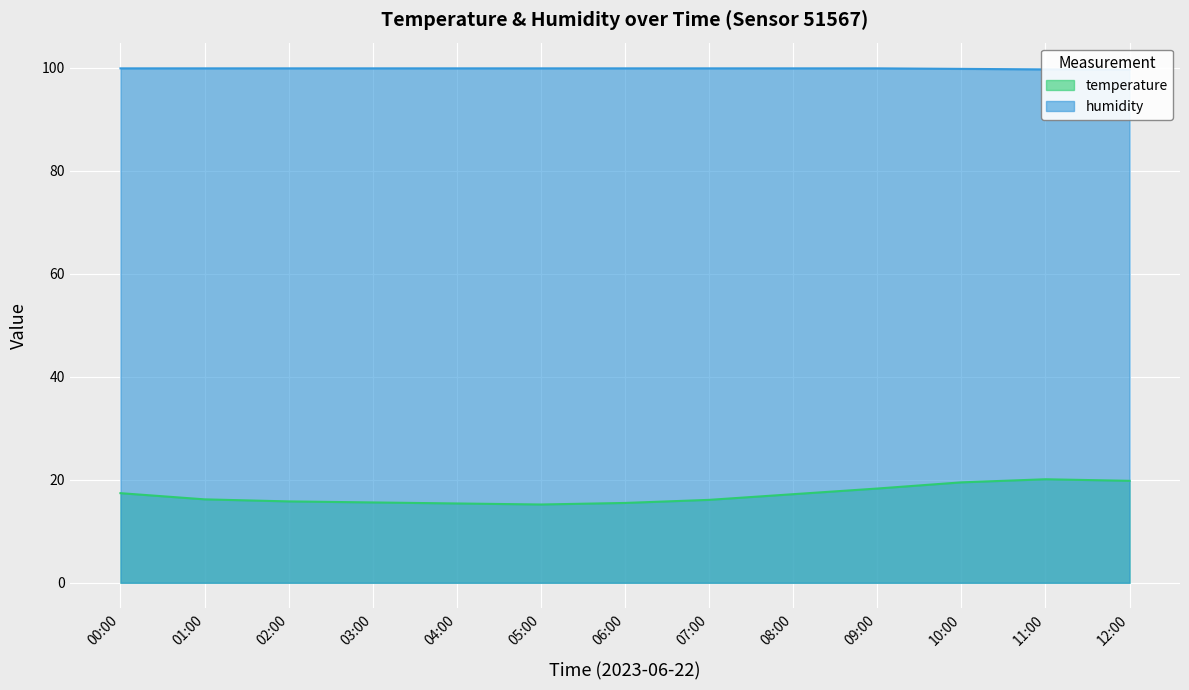

True or false: temperature and humidity intersect in this chart.

False